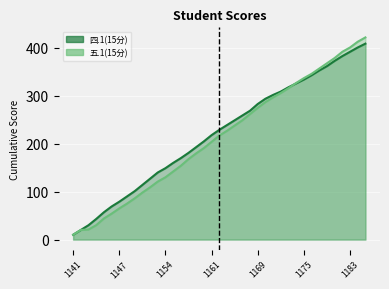

The 四.1(15分) line series shows 364 at 19. True or false?

False